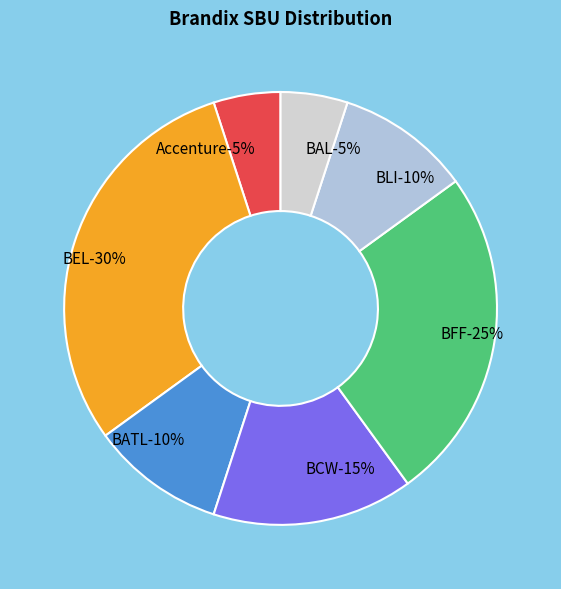

Which has a higher value, Accenture or BATL?

BATL